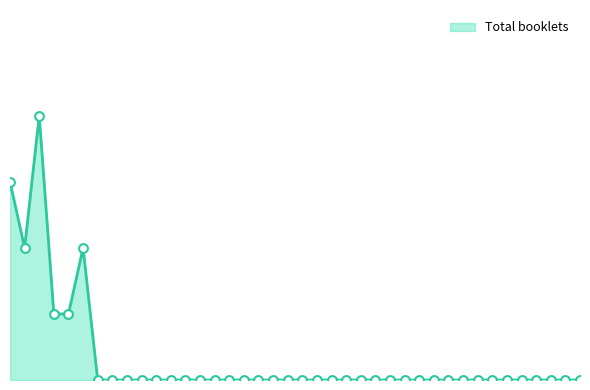

Does the chart have visible grid lines?

No